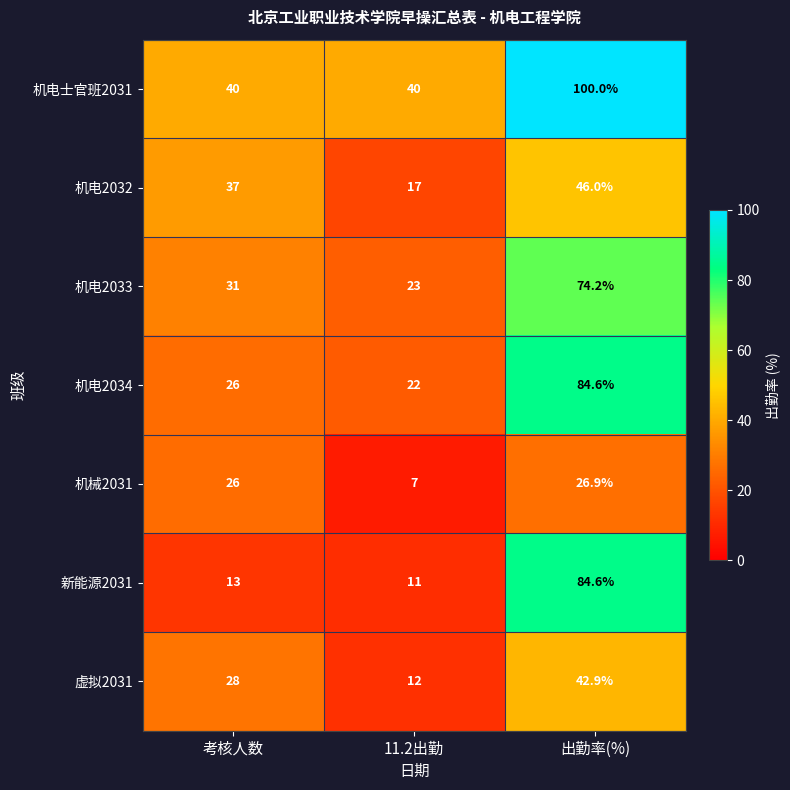

Between 考核人数 and 11.2出勤, which series saw the biggest shift?

机电2032